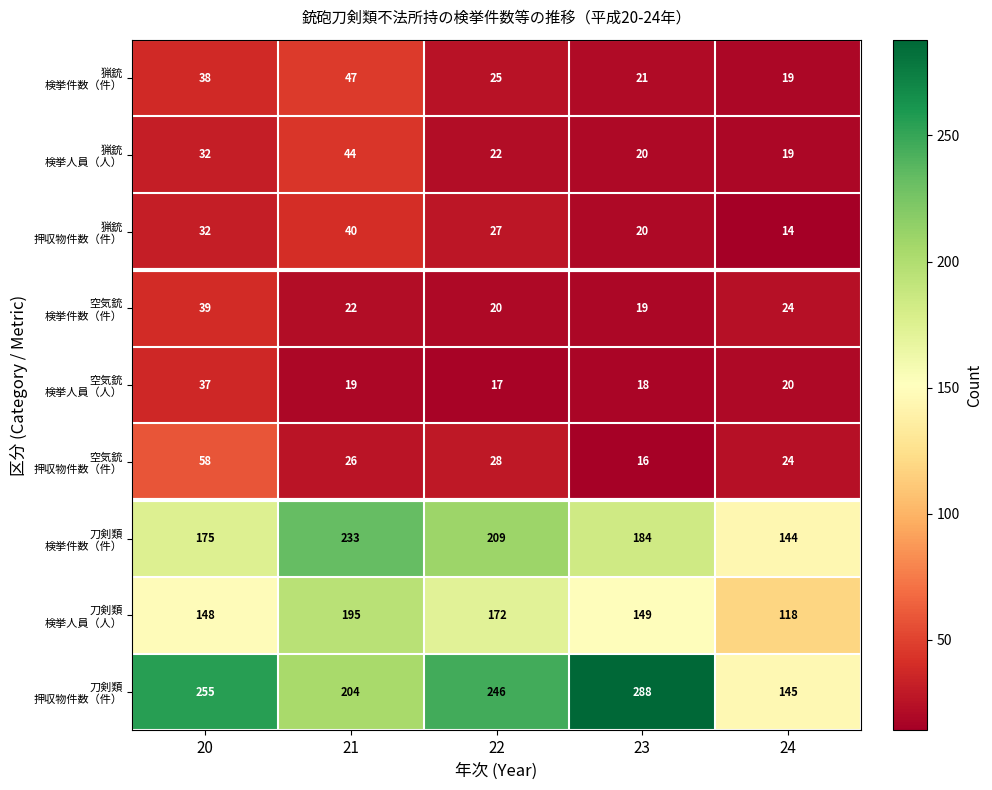

Which category has the highest value across all series?

23